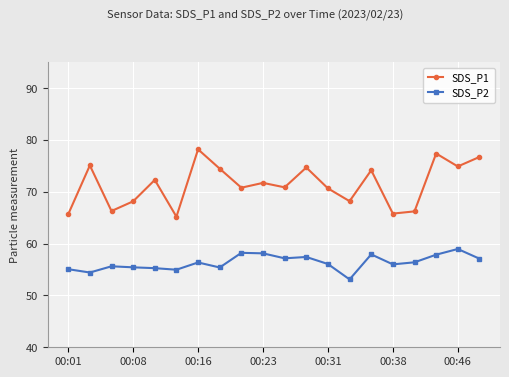

Which series has the largest range (max minus min)?

SDS_P1